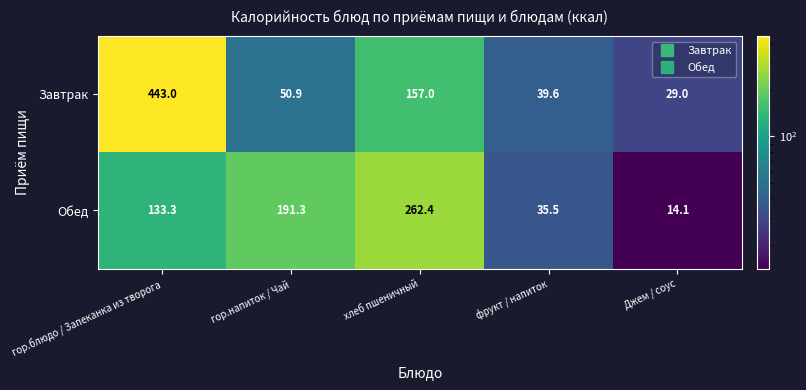

Which series has the widest spread of values?

Завтрак